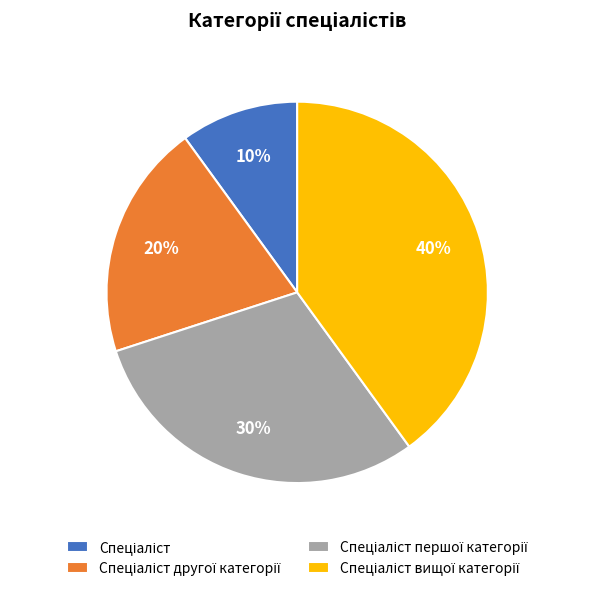

Does any single category account for the majority?

No